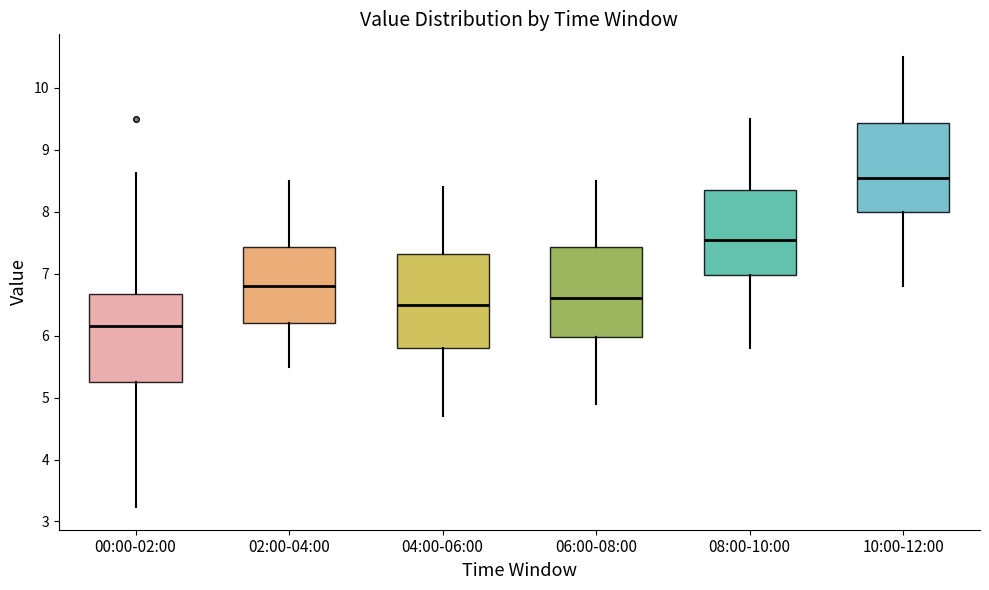

Where does the upper whisker of the box for 04:00-06:00 end on the y-axis? The values are not printed on the chart, so give them approximately, as read against the axis.

8.4